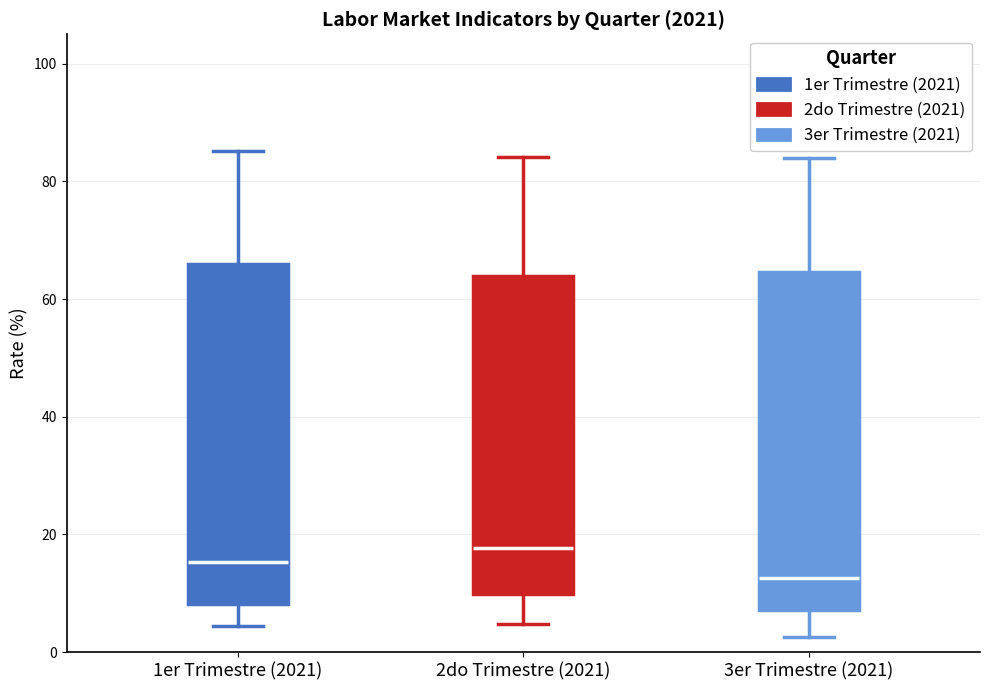

Reading left to right, read every box against the y-axis: the position of its median line, the range the box covers, and the ends of its whiskers. The values are not printed on the chart, so give them approximately, as read against the axis.

1er Trimestre (2021): median 16, box 8 to 66, whiskers 4 to 86
2do Trimestre (2021): median 18, box 10 to 64, whiskers 4 to 84
3er Trimestre (2021): median 12, box 8 to 64, whiskers 2 to 84